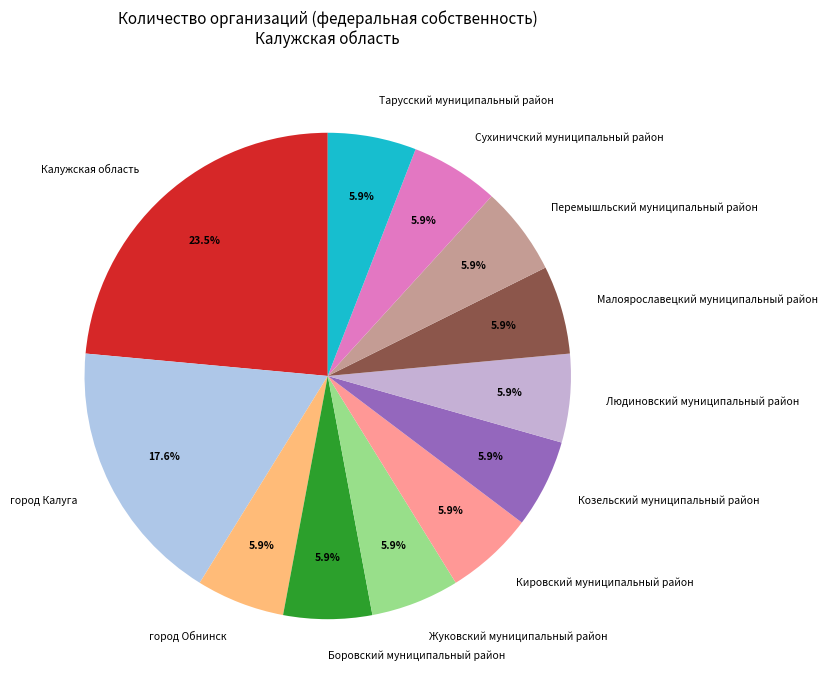

True or false: Калужская область accounts for 31% of the total.

False